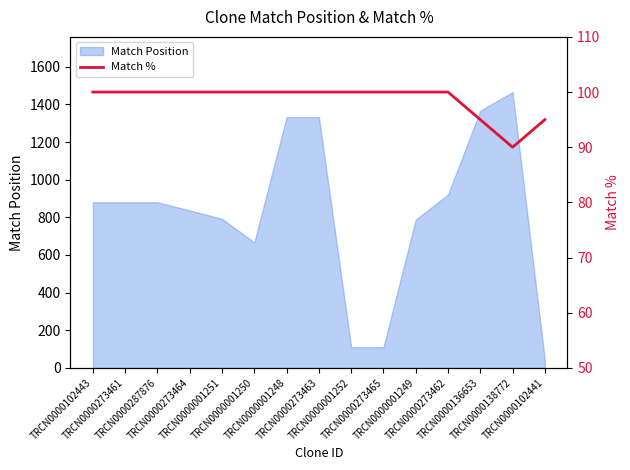

True or false: the data shows 100 at TRCN0000273462.

True